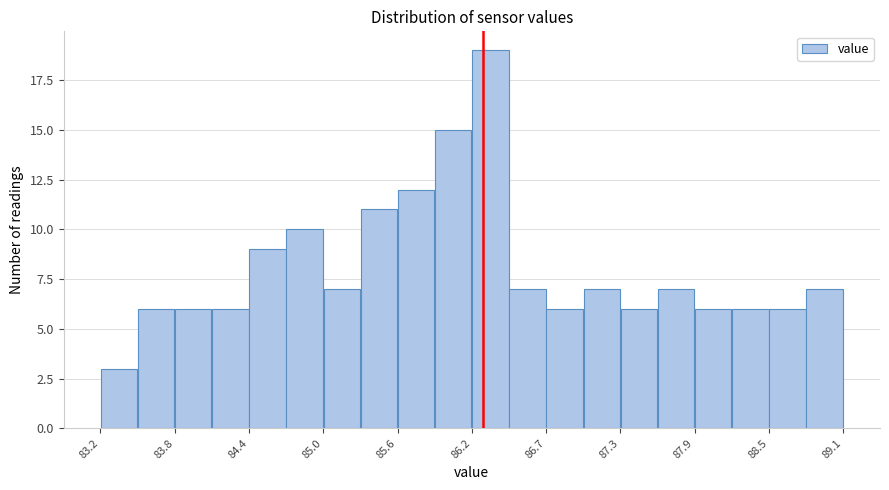

Around what value on the x-axis is the tallest bar? Give the approximate position of its centre, as read against the axis.

86.3